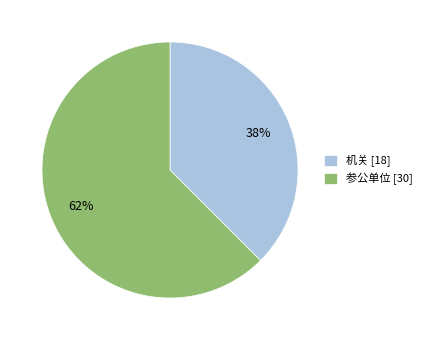

Is there any slice that represents more than half of the pie?

Yes